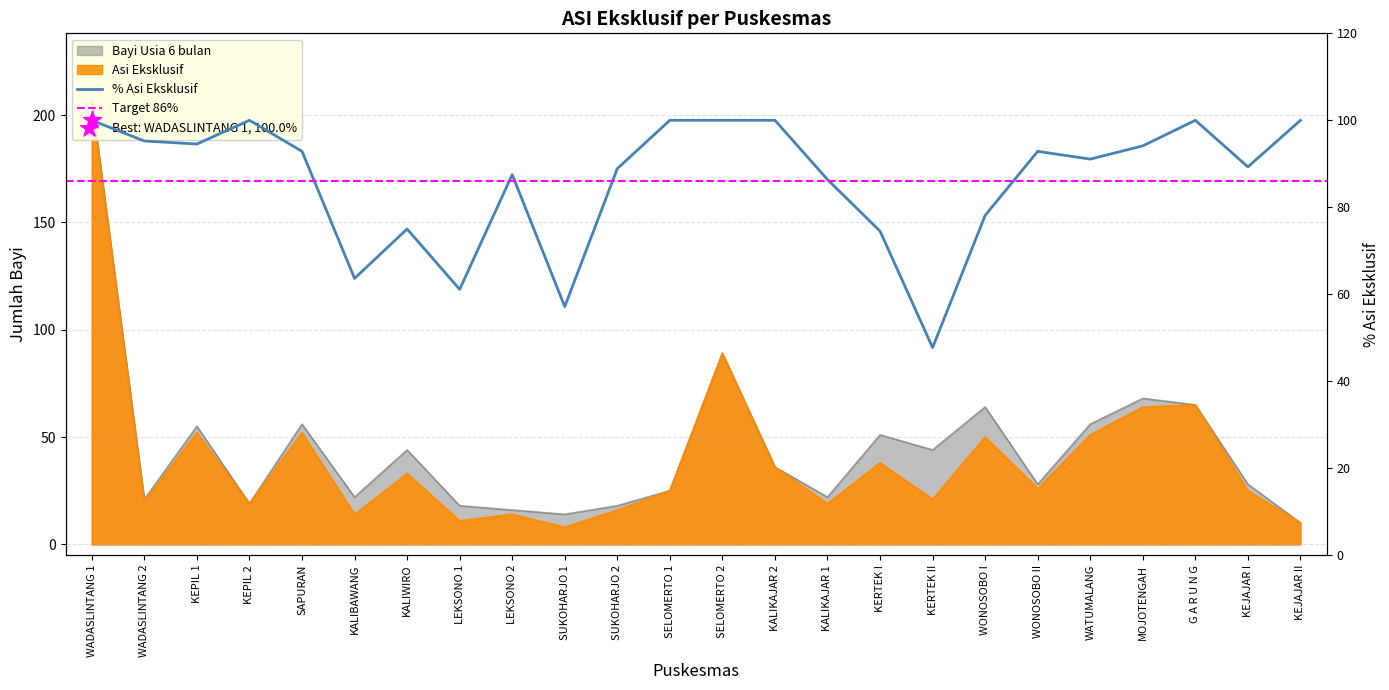

Which series contains the lowest Y value?

Asi Eksklusif